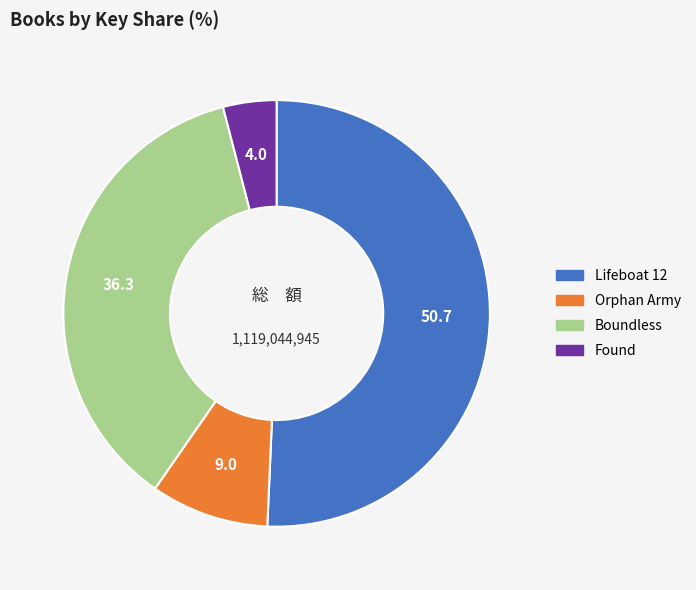

Is it true that Found is 4% of the pie?

True